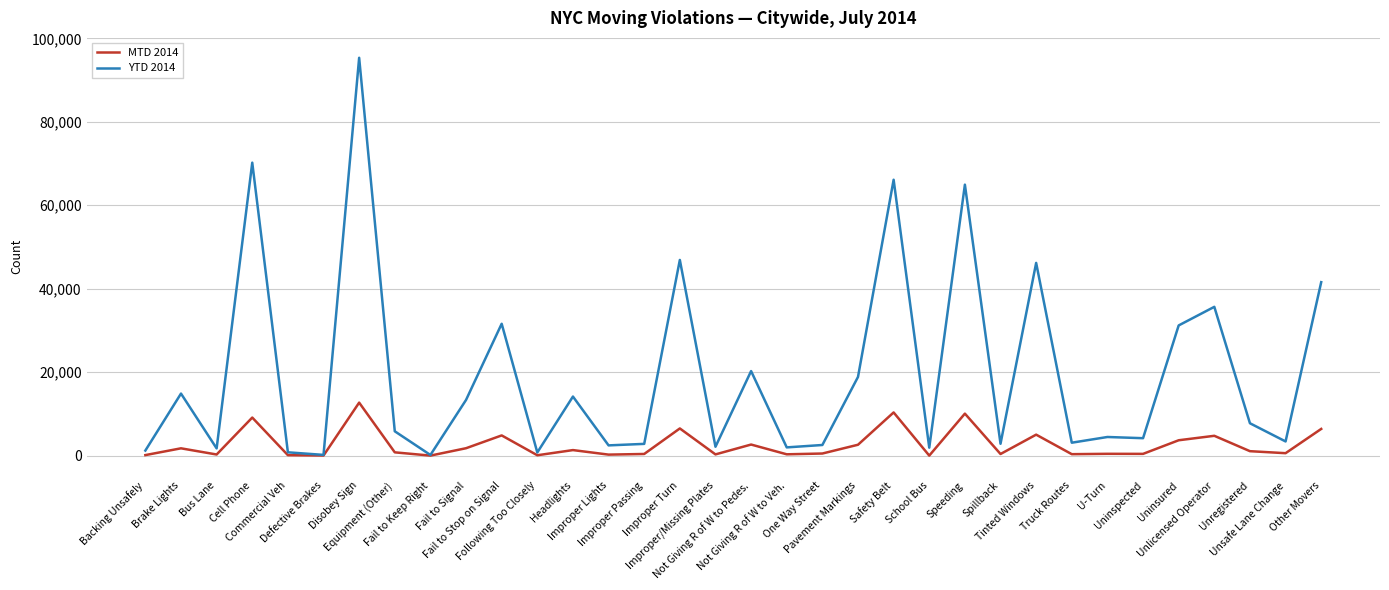

What is the difference between the second highest and second lowest values in the YTD 2014 series?

70013